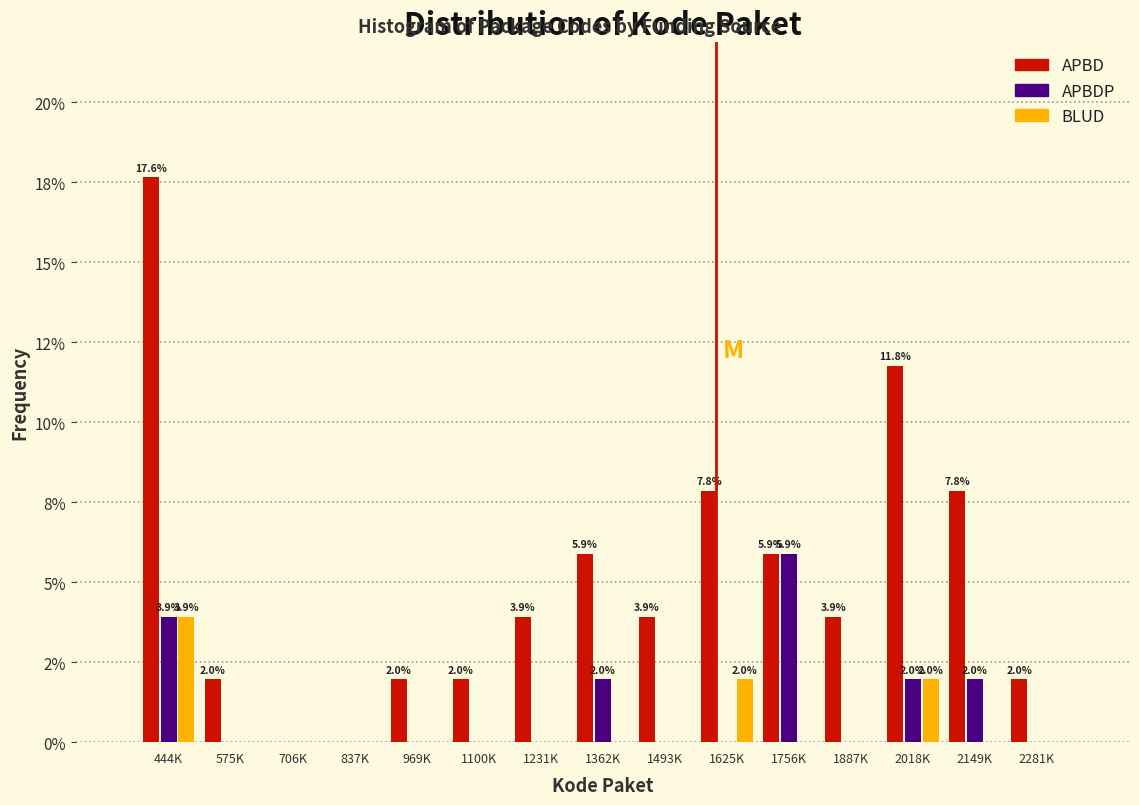

What are all the series names shown in the legend?

APBD, APBDP, BLUD